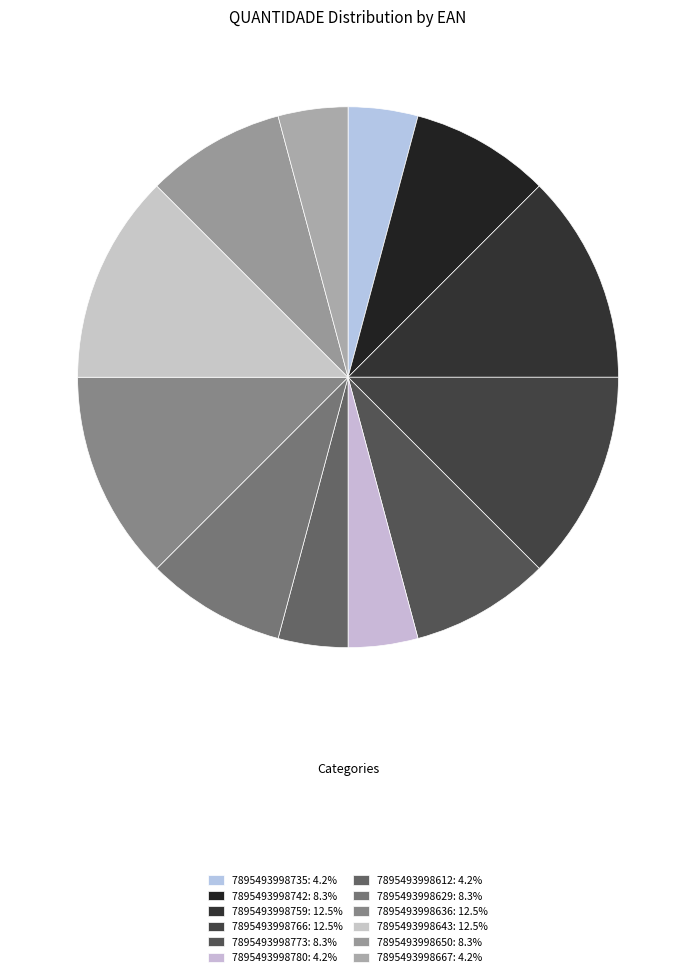

Is the sum of 7895493998612 and 7895493998742 greater than half?

No